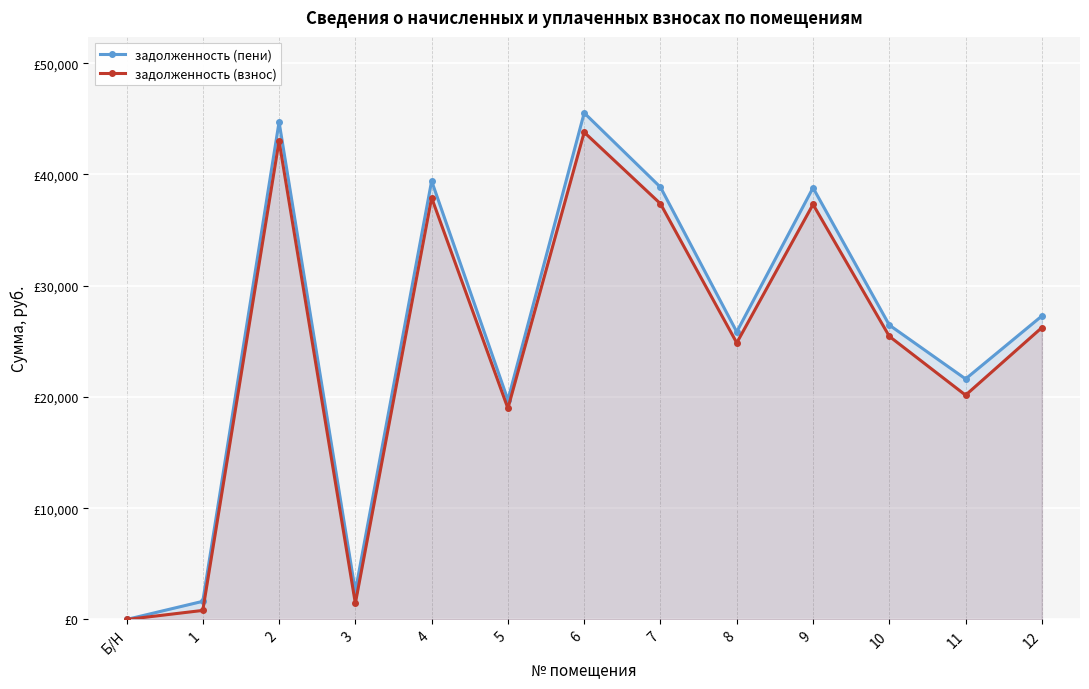

Rank the series at 9 from highest to lowest value.

задолженность (пени), задолженность (взнос)